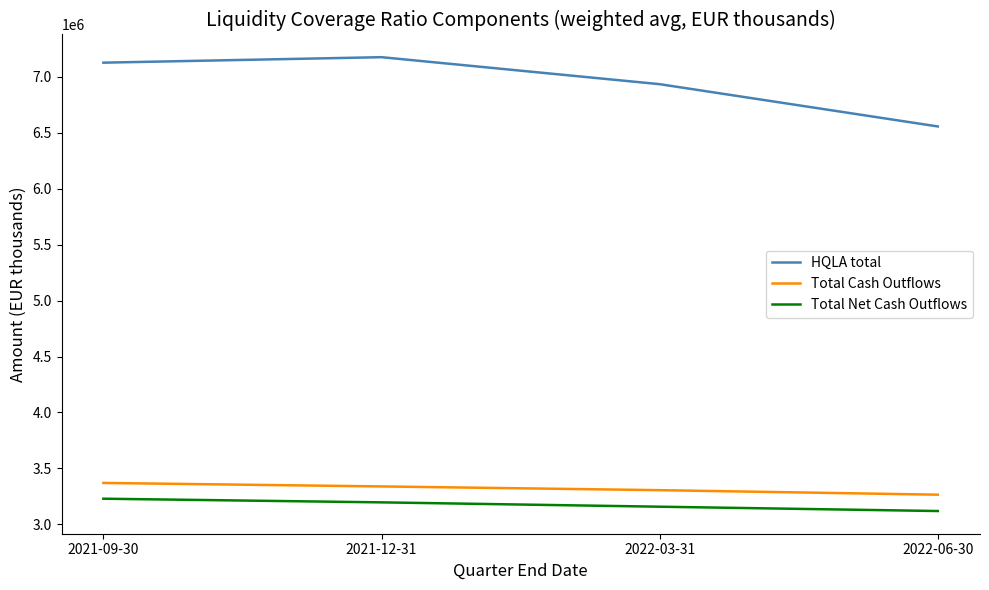

Between 2021-12-31 and 2022-06-30, which series saw the biggest shift?

HQLA total